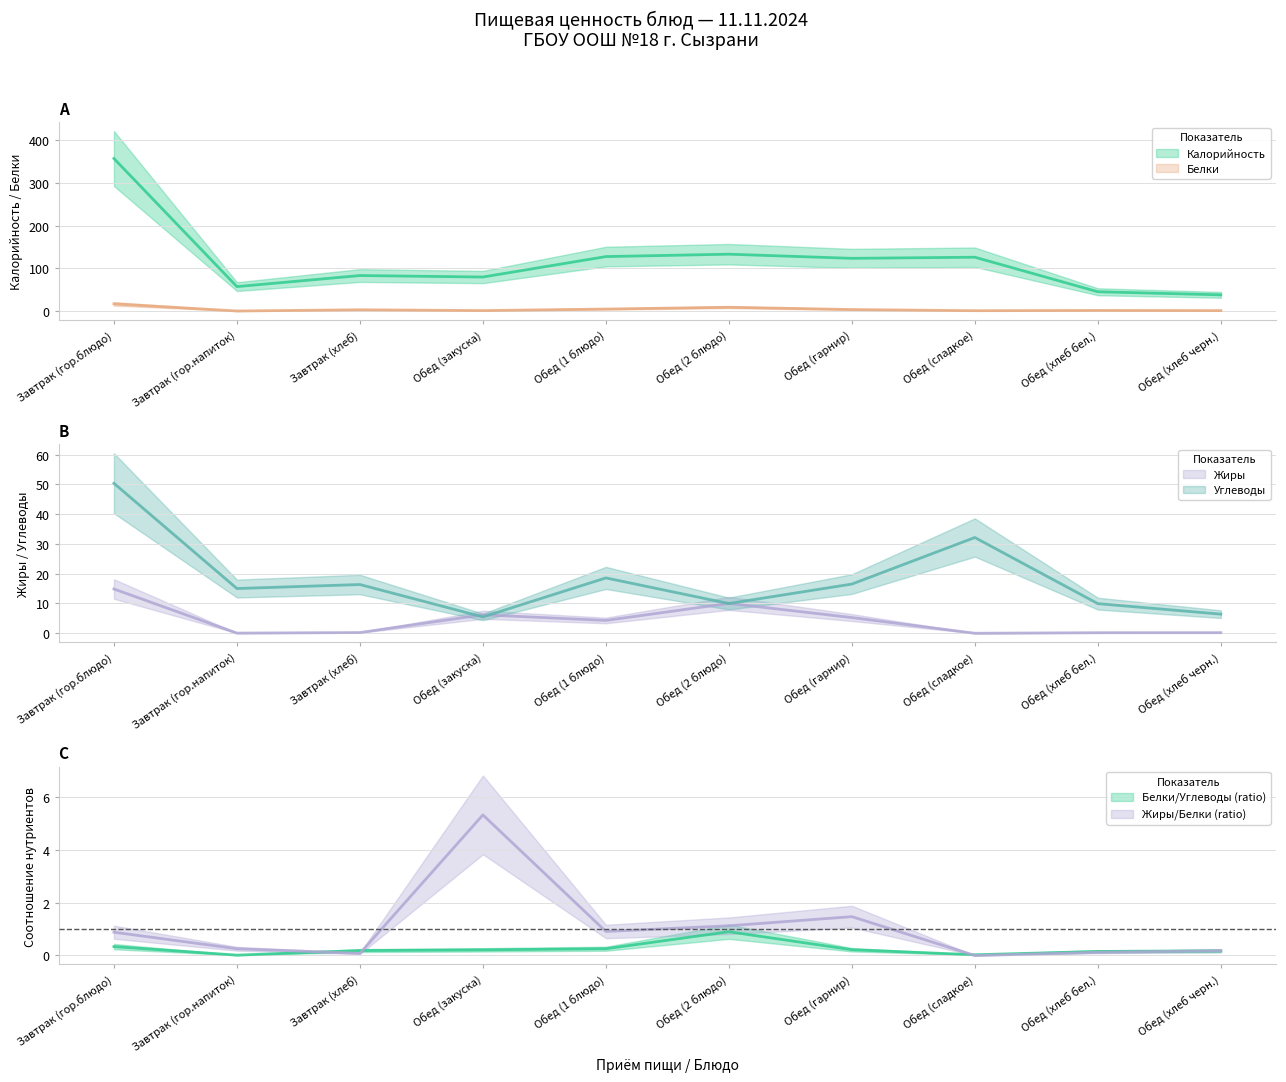

Which series changed the most between Обед (закуска) and Обед (хлеб бел.)?

Калорийность